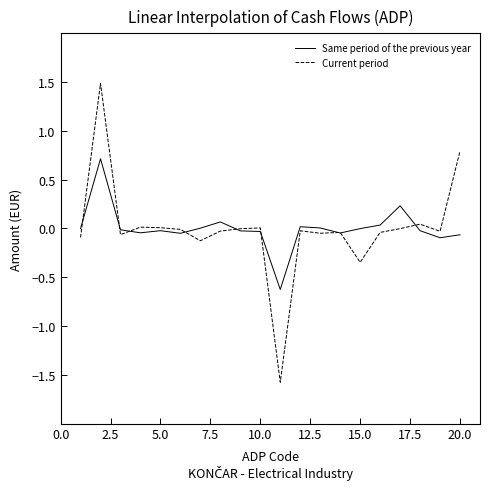

Does the chart have visible grid lines?

No